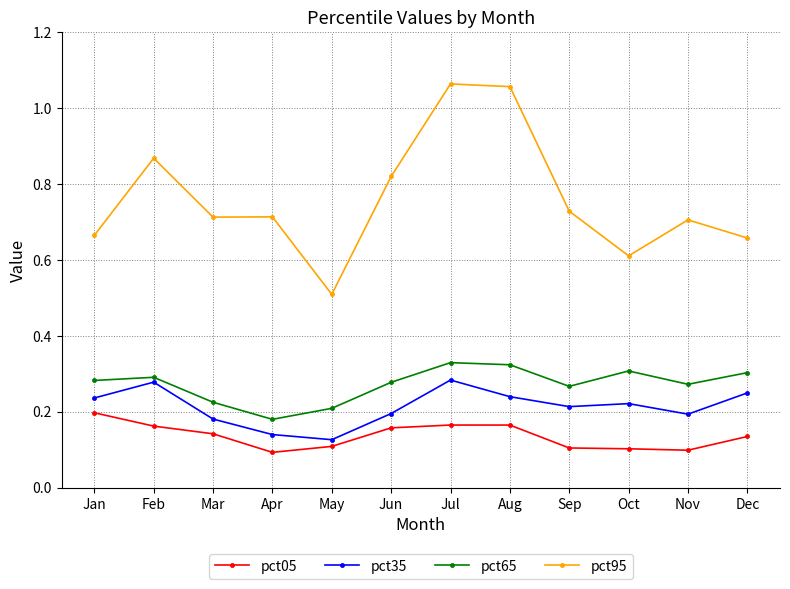

True or false: pct35 and pct65 intersect in this chart.

False